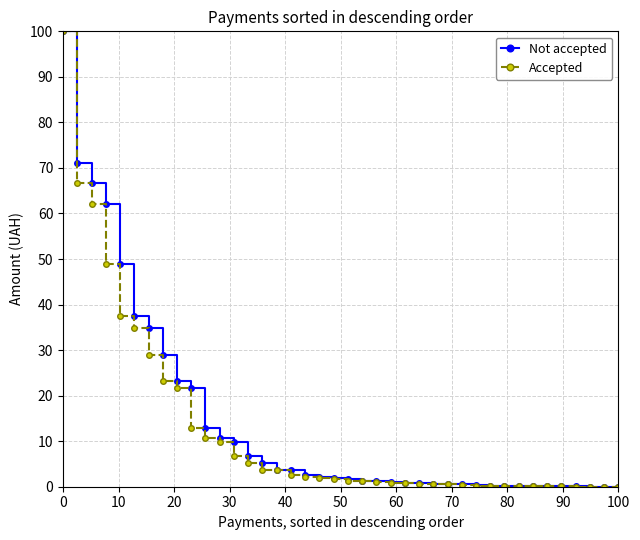

Which series has the largest range (max minus min)?

Accepted